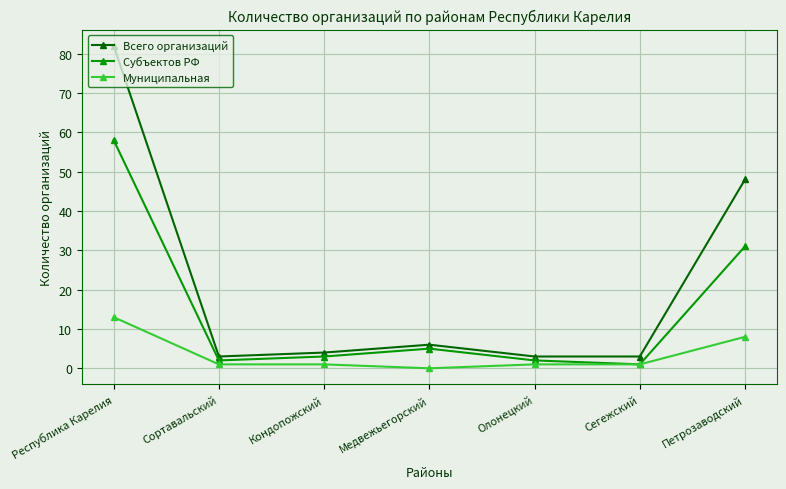

List the series in order of their overall mean, highest first.

Всего организаций, Субъектов РФ, Муниципальная